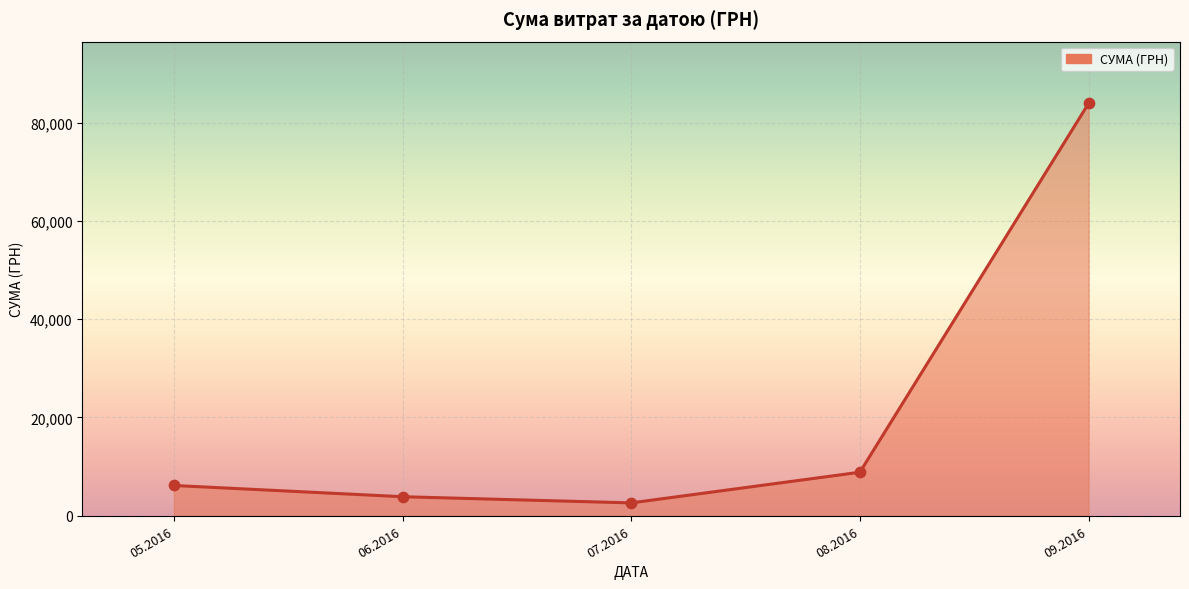

Between 06.2016 and 09.2016, which is larger?

09.2016